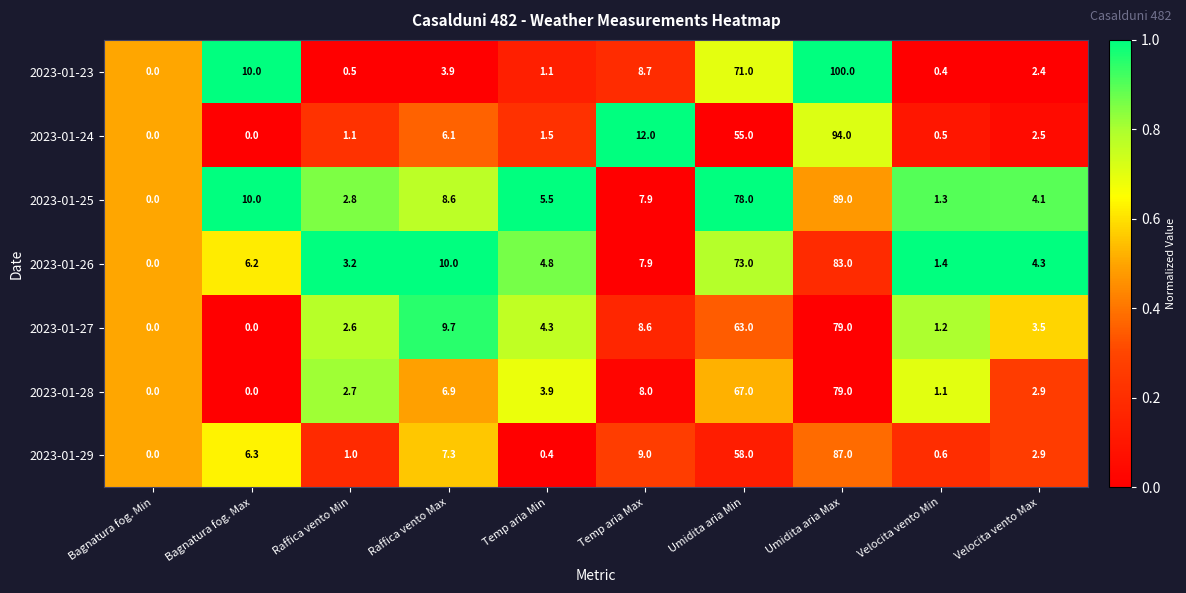

How many categories are shown in the chart?

10